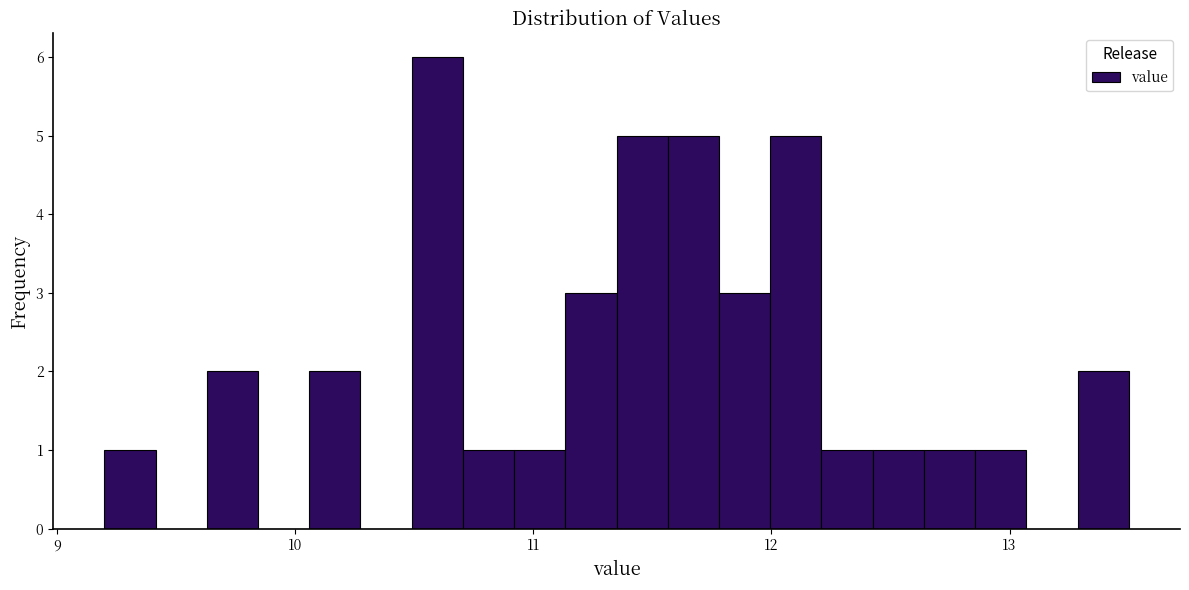

Read against the x-axis, roughly where is the centre of the tallest bar?

10.6